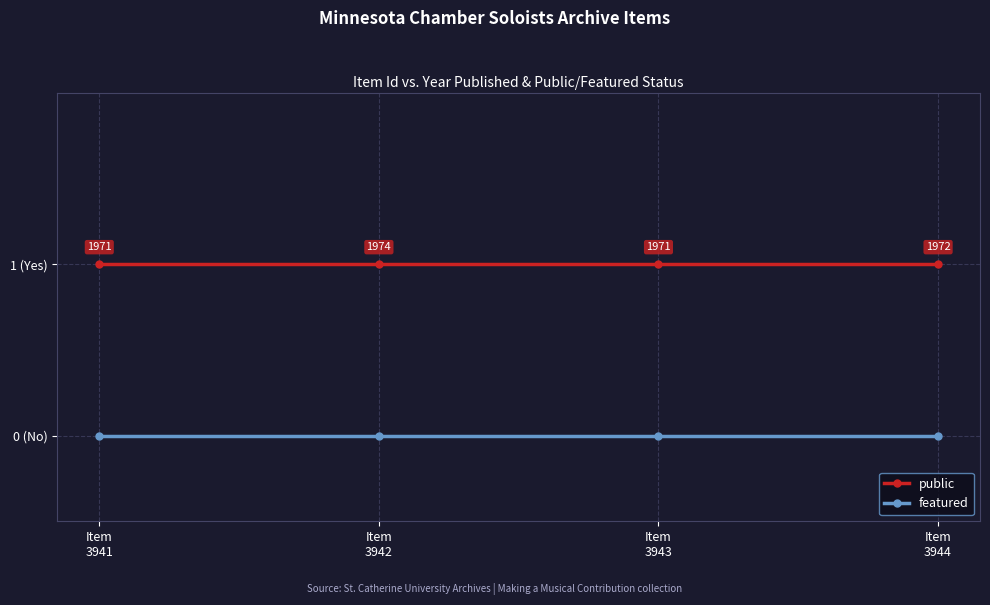

Reading left to right, what are all the values shown in this chart?

public: 1	1	1	1
featured: 0	0	0	0